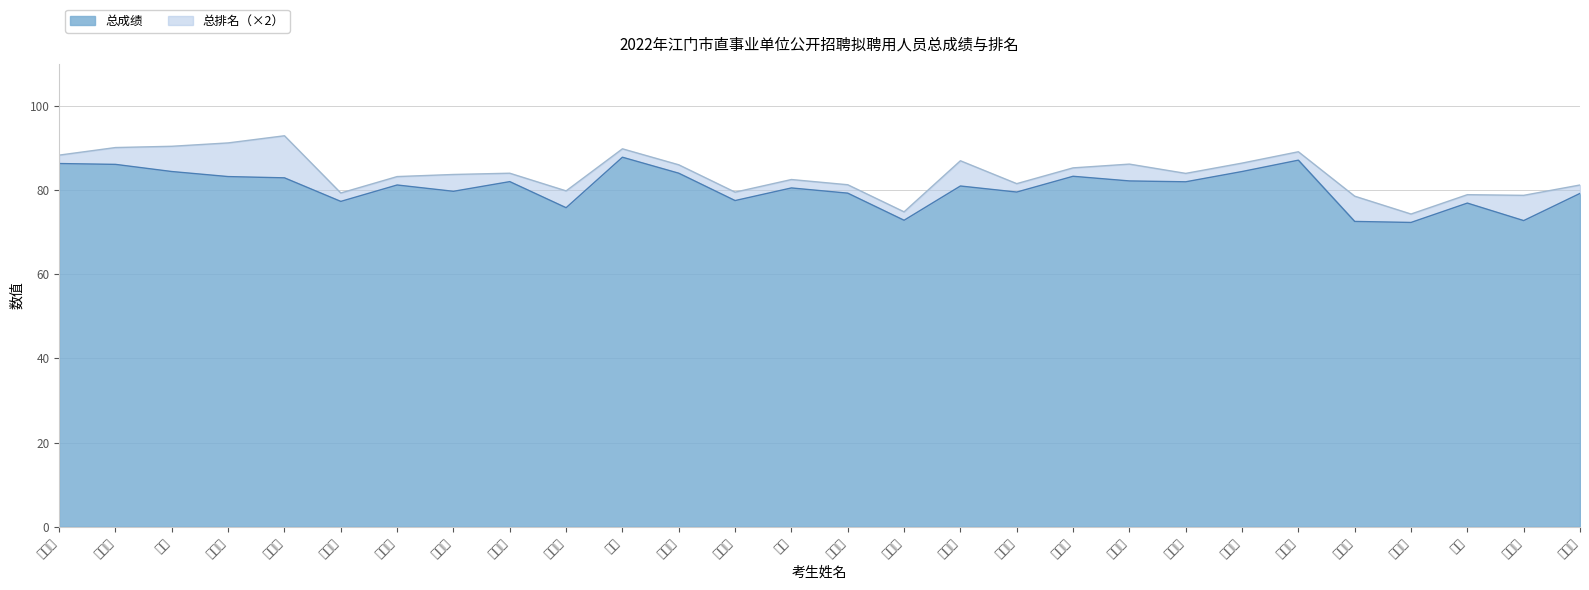

Reading left to right, list all the values displayed in this chart.

86.3	86.1	84.4	83.2	82.9	77.3	81.2	79.7	82.0	75.8	87.8	84.0	77.5	80.5	79.3	72.8	81.0	79.5	83.3	82.2	82.0	84.4	87.1	72.5	72.3	76.9	72.7	79.2